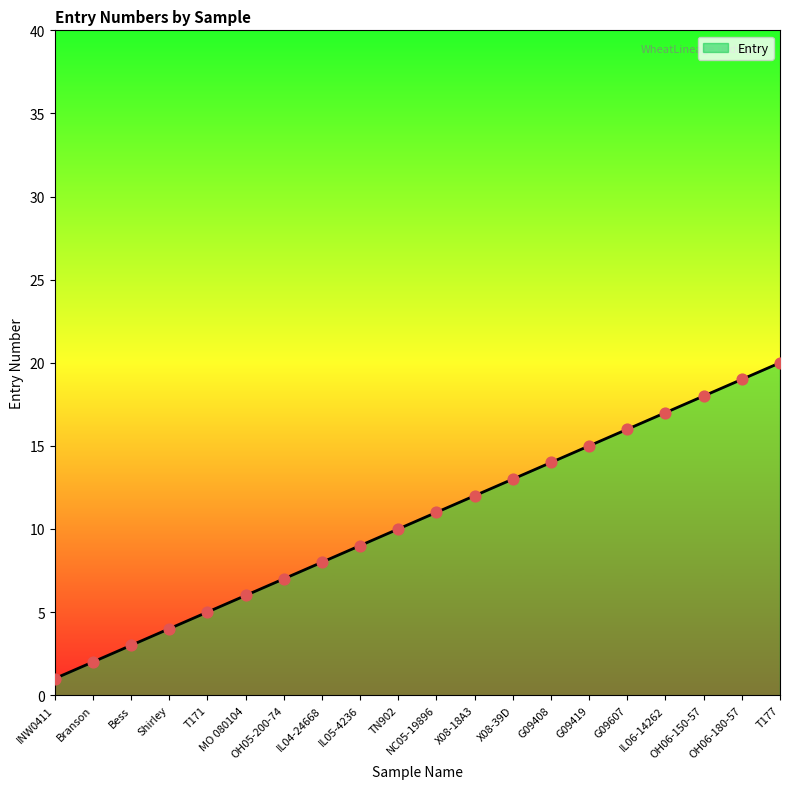

What is the ratio of the value at IL04-24668 to the value at OH06-180-57?

0.4